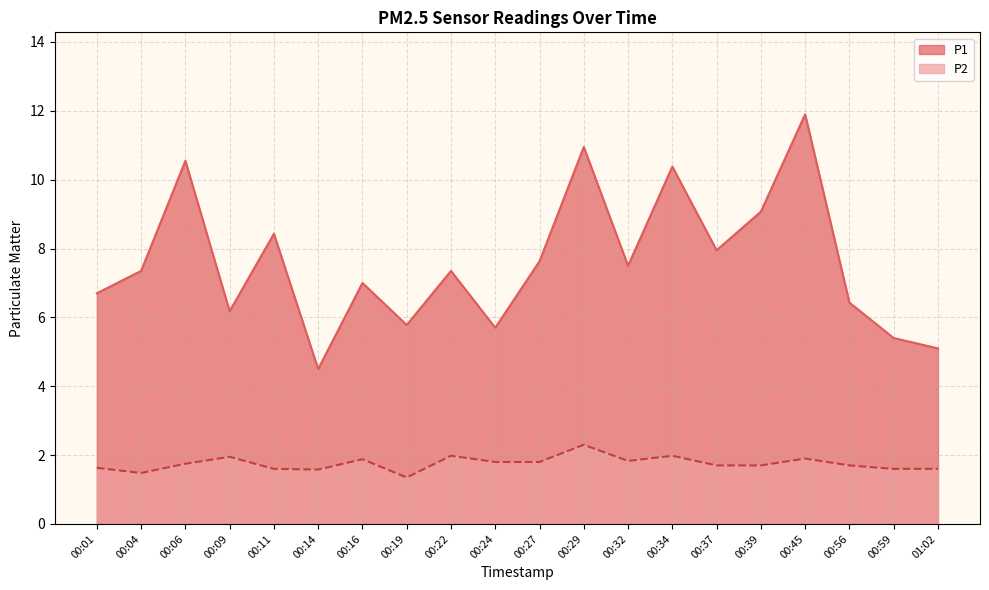

List the labels in order of P2 value, largest first.

00:29, 00:22, 00:34, 00:09, 00:45, 00:16, 00:32, 00:24, 00:27, 00:06, 00:37, 00:39, 00:56, 00:01, 00:11, 00:59, 01:02, 00:14, 00:04, 00:19